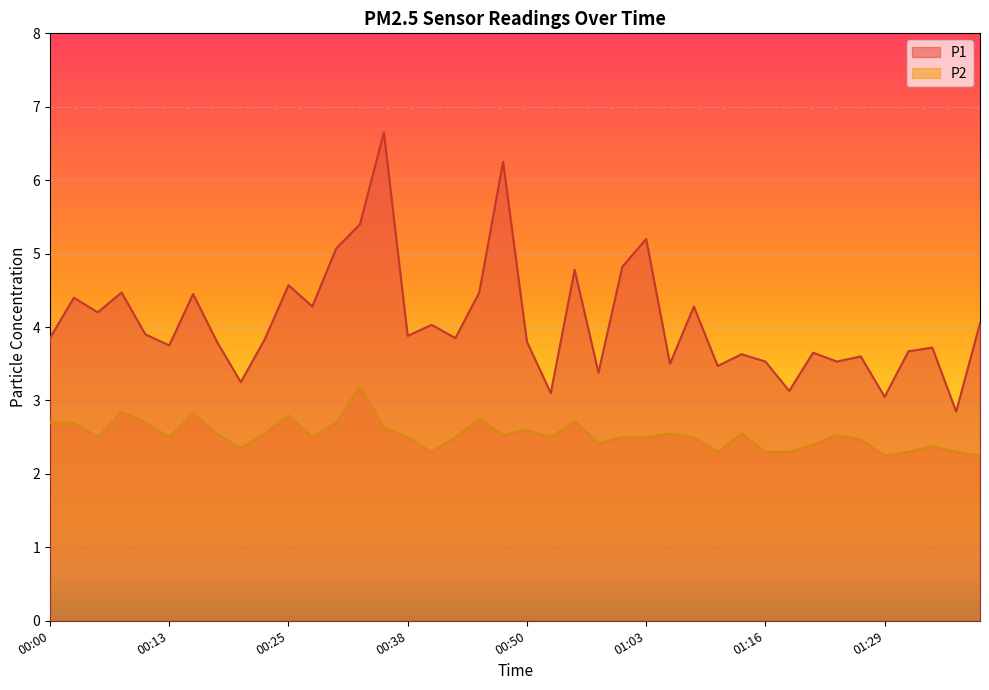

At which label does P1 first exceed 3?

00:00